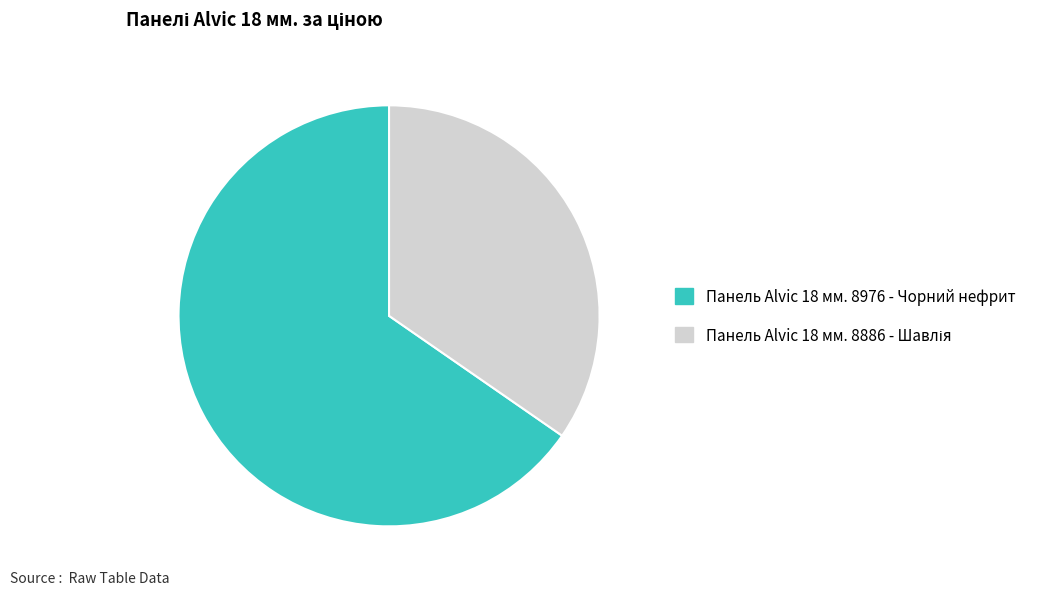

Count the number of slices in the pie.

2